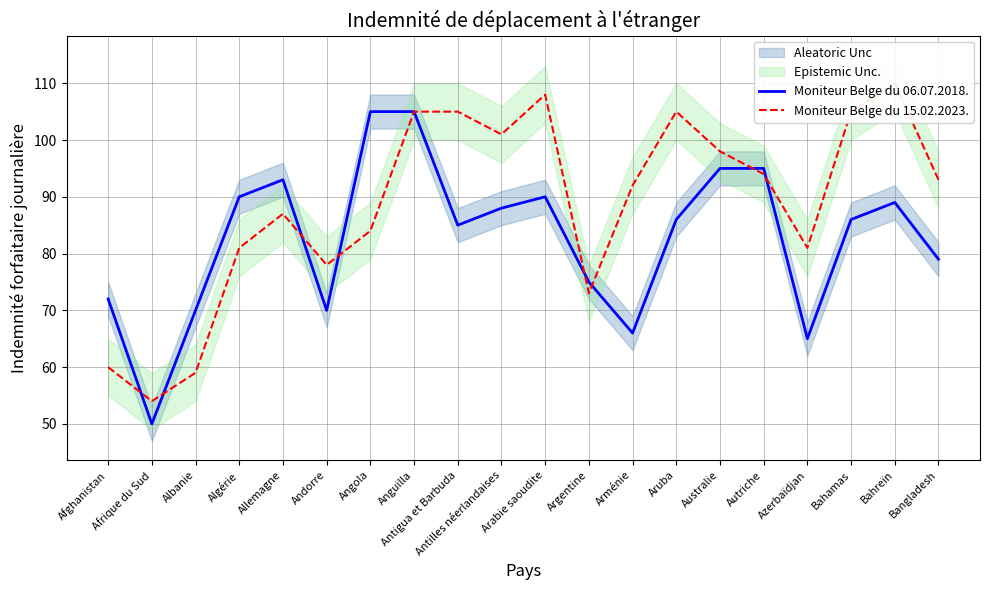

At which category is the sum across all series the highest?

Anguilla